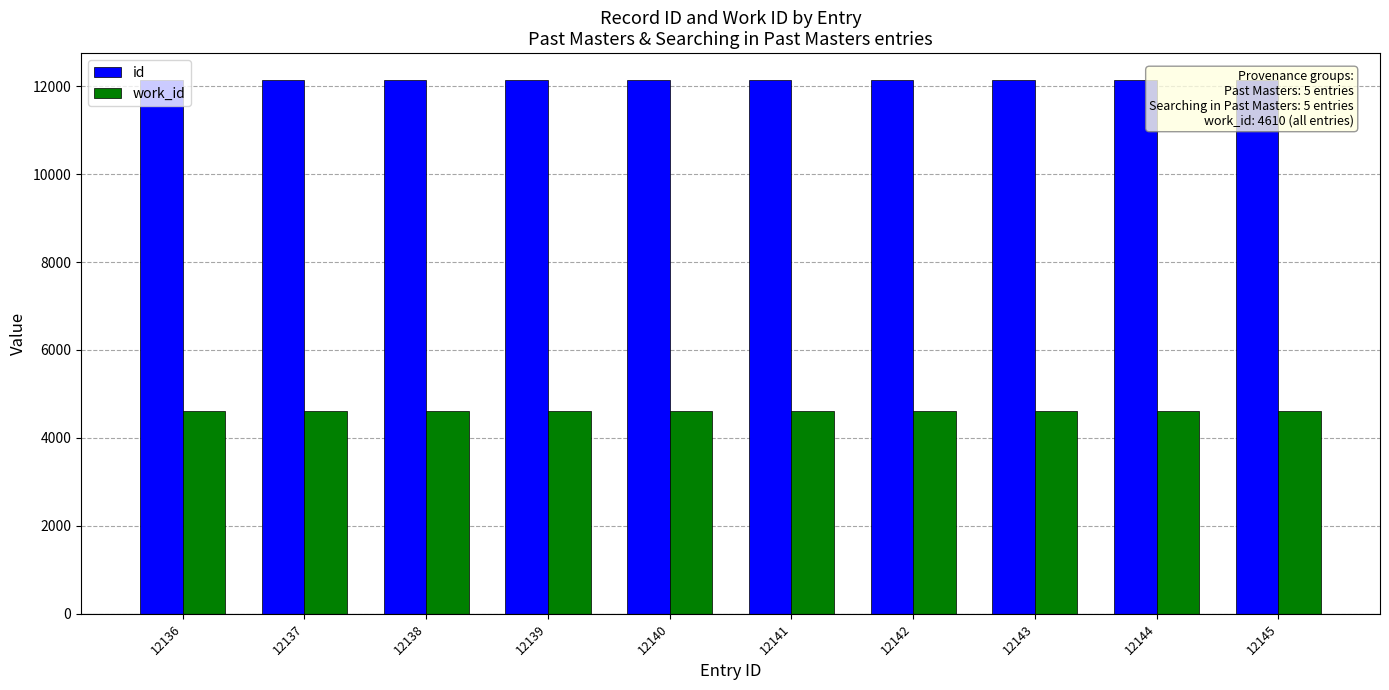

At 12143, list the series in order from smallest to largest.

work_id, id